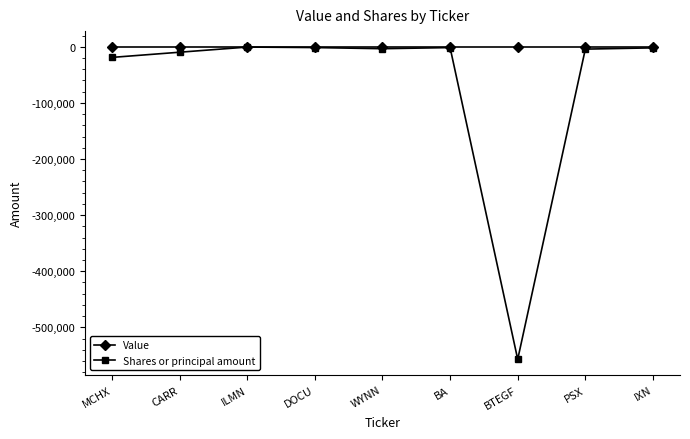

Which label corresponds to the smallest value in the chart?

BTEGF